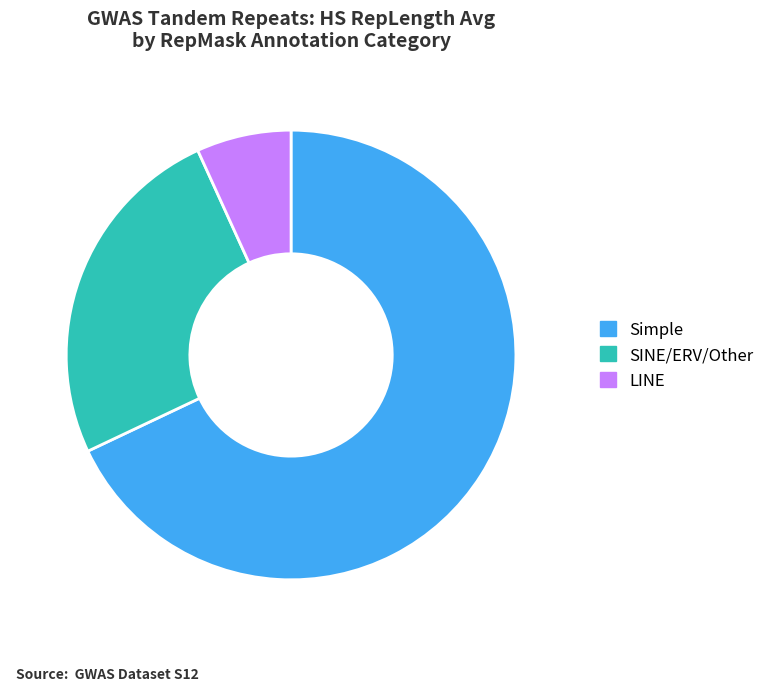

Which category accounts for the majority?

Simple